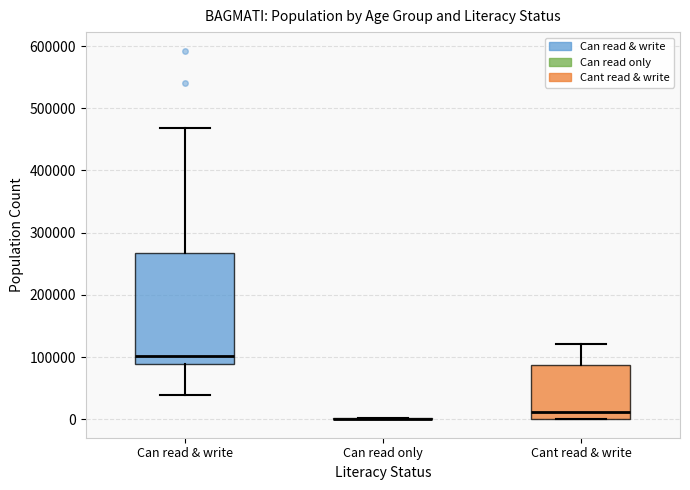

Reading left to right, transcribe this box plot: for each box, give where its median line is, the range the box spans, and where its two whiskers end, as read against the y-axis. The values are not printed on the chart, so give them approximately, as read against the axis.

Can read & write: median 100000, box 90000 to 270000, whiskers 40000 to 470000
Can read only: box collapsed to a line at 0, whiskers 0 to 0
Cant read & write: median 10000, box 0 to 90000, whiskers 0 to 120000